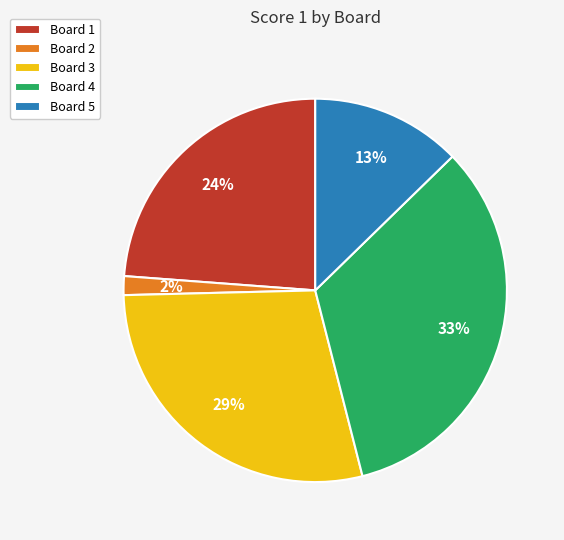

Which slice is the largest?

Board 4